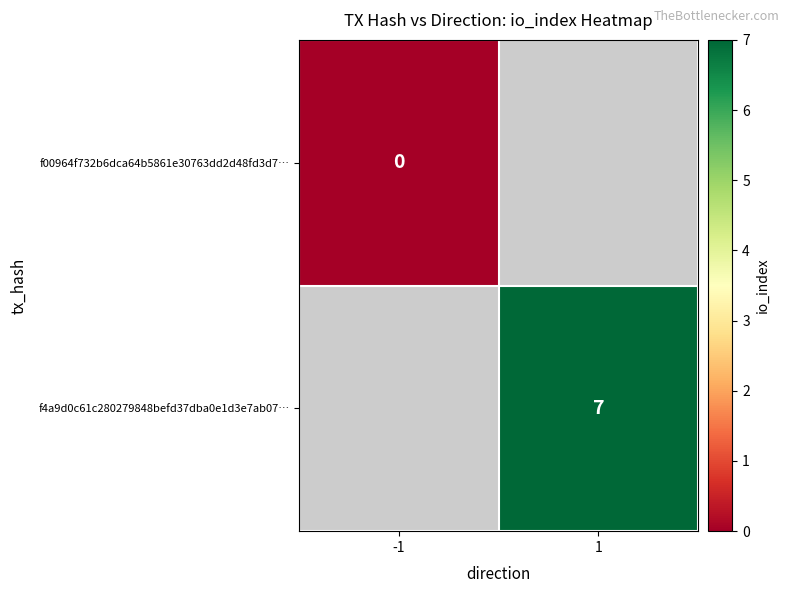

The value of f4a9d0c61c280279848befd37dba0e1d3e7ab07… at 1 is 4. True or false?

False